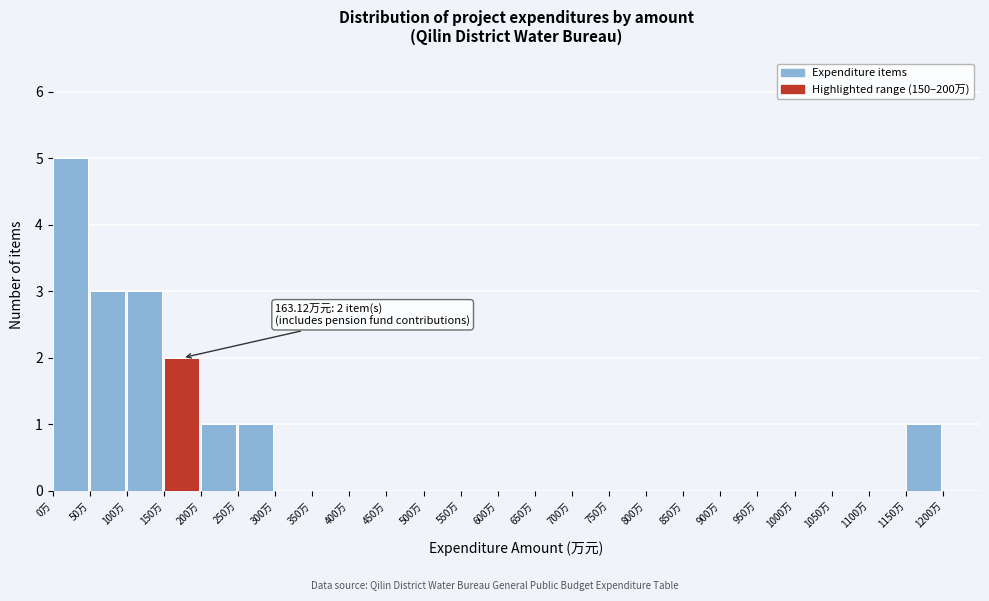

Over which range of the x-axis is the bar tallest?

0 to 50